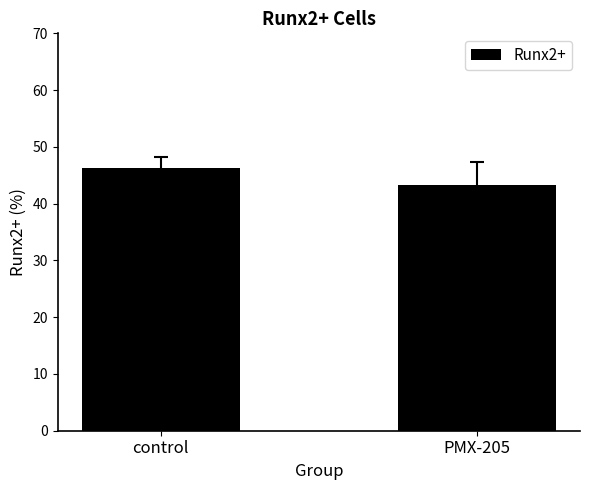

Reading left to right, what are all the values shown in this chart?

46.3	43.2